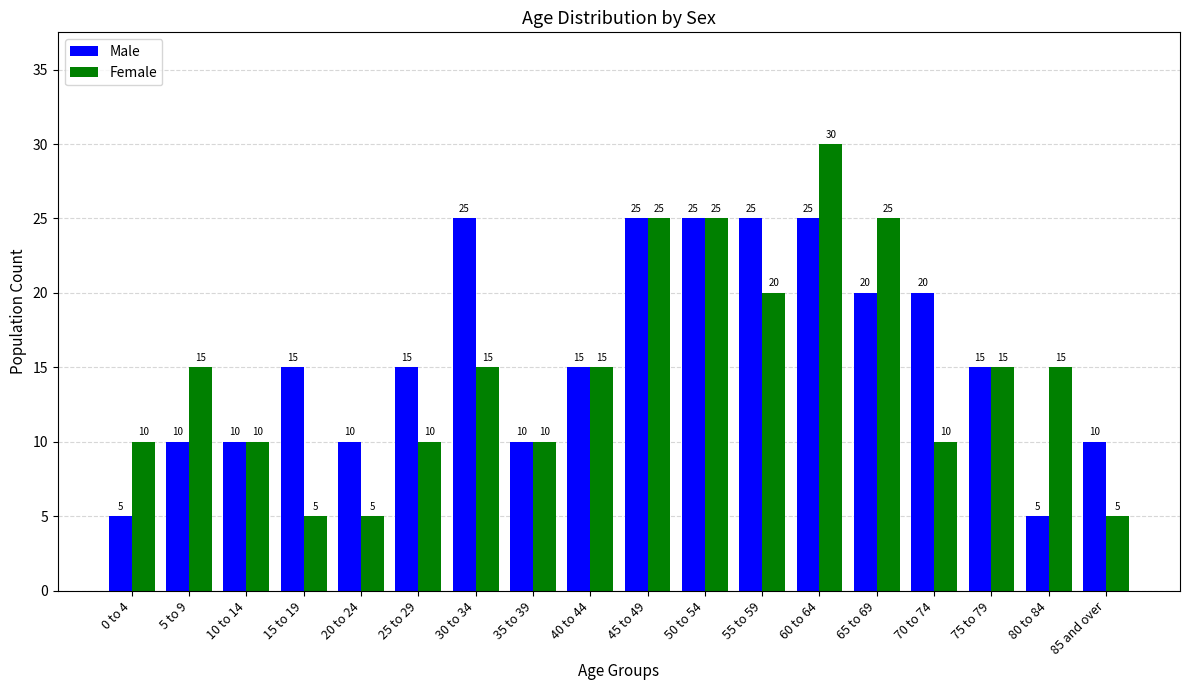

At how many categories does at least one series exceed 6?

18